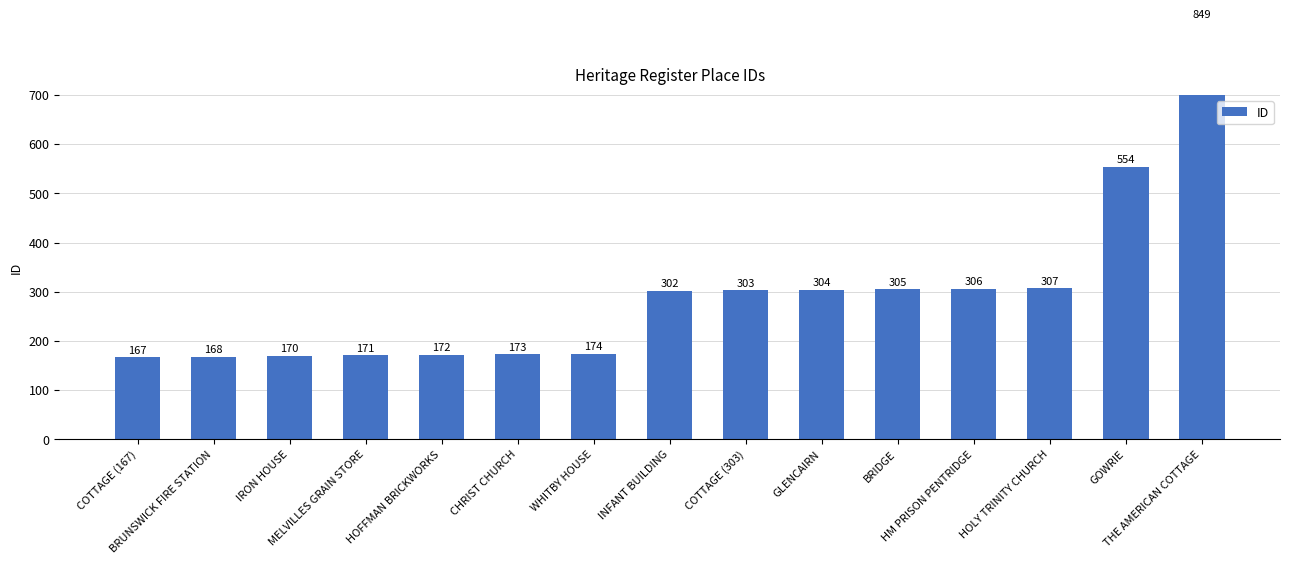

Rank the categories by value from lowest to highest.

COTTAGE (167), BRUNSWICK FIRE STATION, IRON HOUSE, MELVILLES GRAIN STORE, HOFFMAN BRICKWORKS, CHRIST CHURCH, WHITBY HOUSE, INFANT BUILDING, COTTAGE (303), GLENCAIRN, BRIDGE, HM PRISON PENTRIDGE, HOLY TRINITY CHURCH, GOWRIE, THE AMERICAN COTTAGE